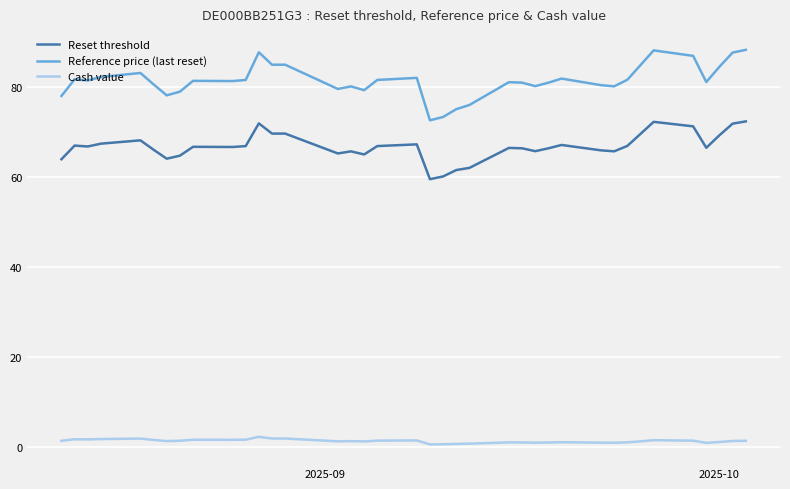

Which series has the largest range (max minus min)?

Reference price (last reset)